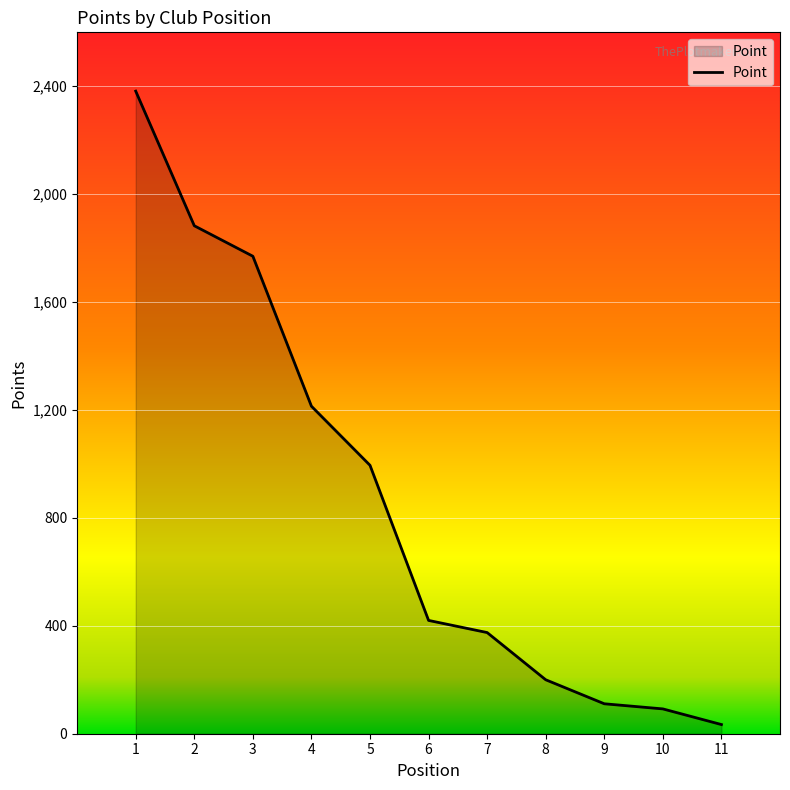

Approximately how many times larger is the value at 6 compared to 5?

0.4